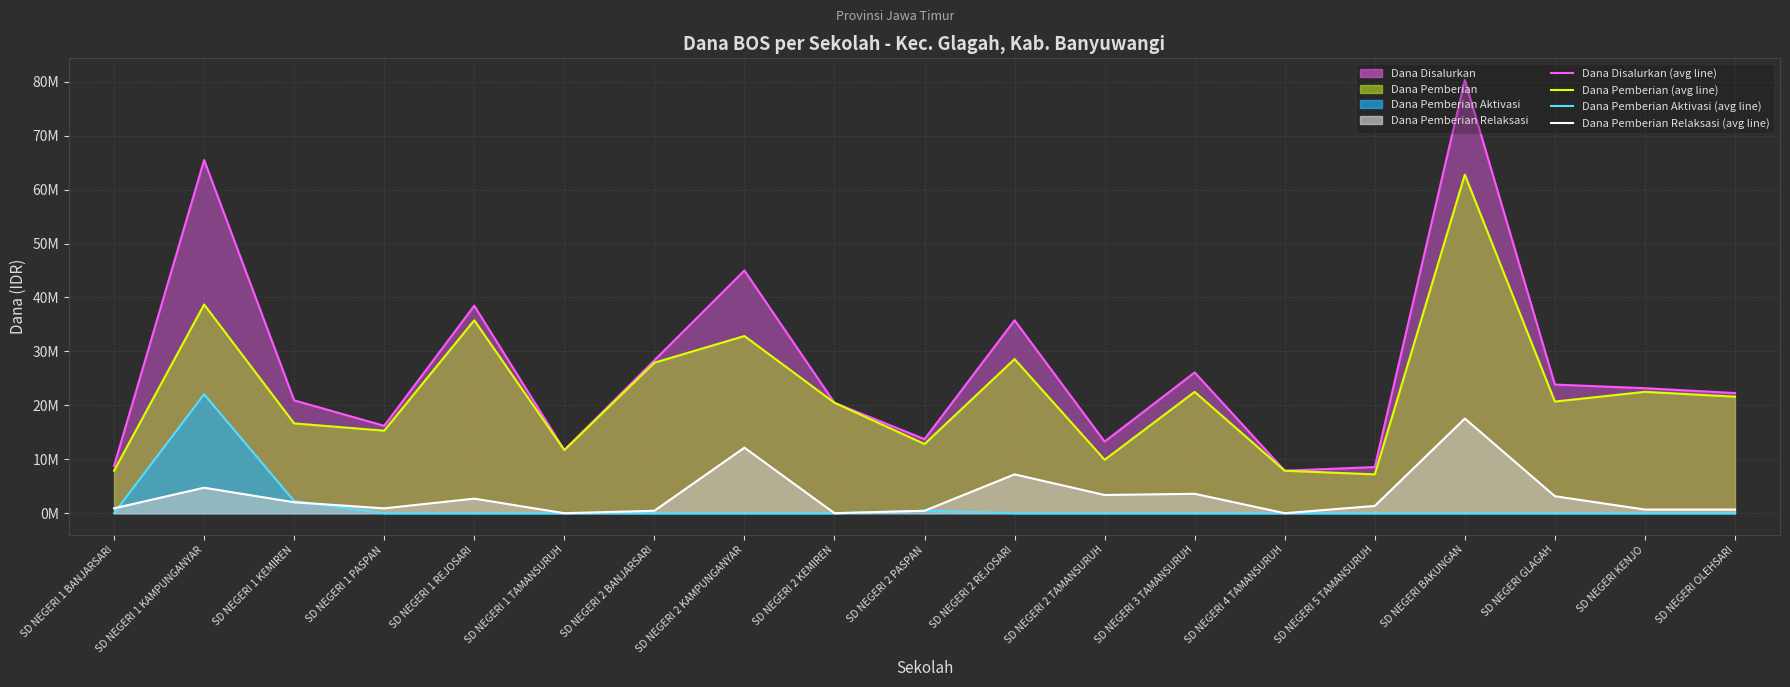

The Dana Pemberian Aktivasi (line) series shows 2986199 at SD NEGERI 1 KEMIREN. True or false?

False